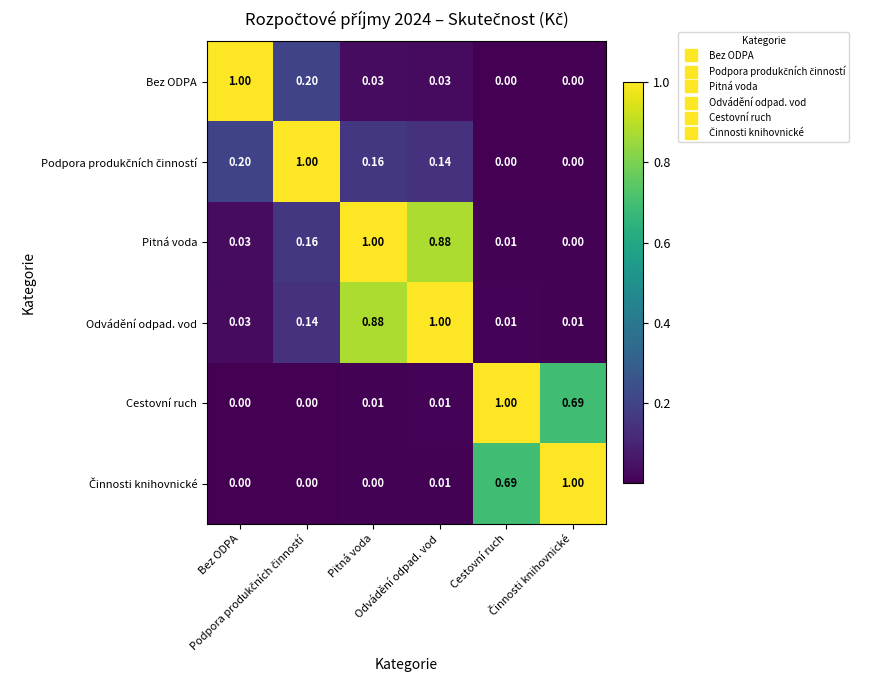

What is the spread (max minus min) of values at Činnosti knihovnické?

1.0